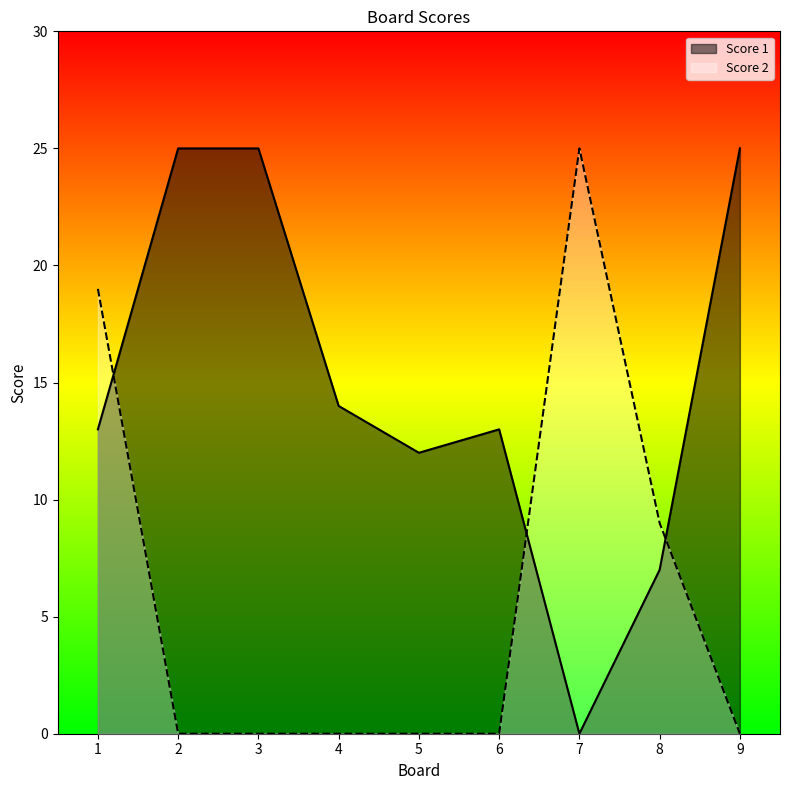

What is the sum of the Score 2 values at 8 and 6?

9